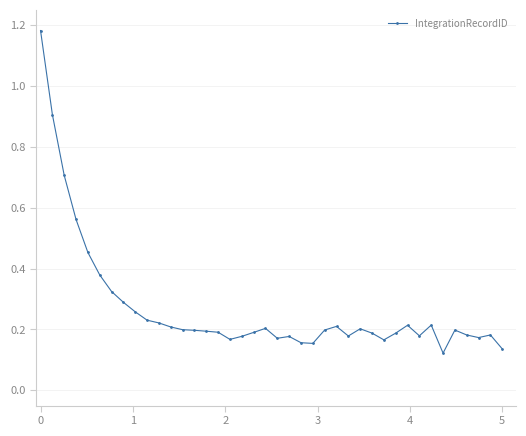

What is the difference between the second highest and second lowest values?

0.8